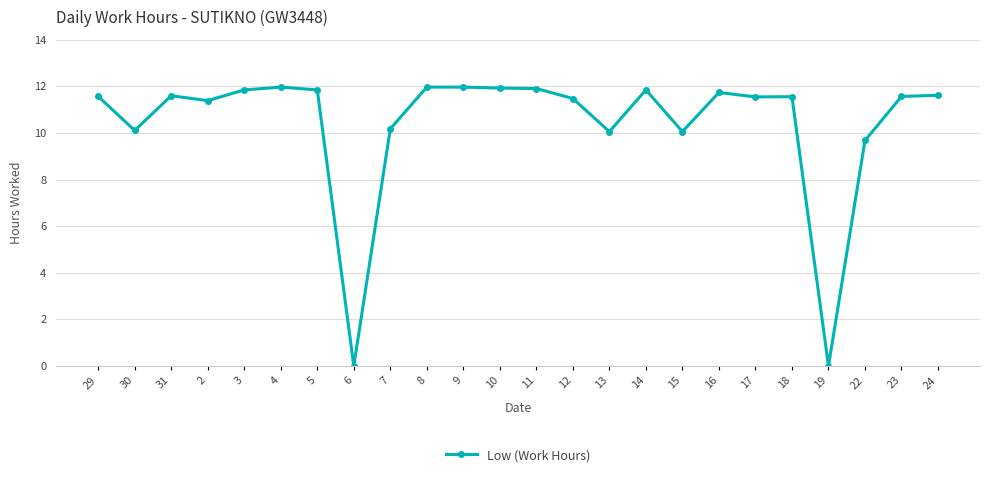

What is the greatest value displayed?

12.0